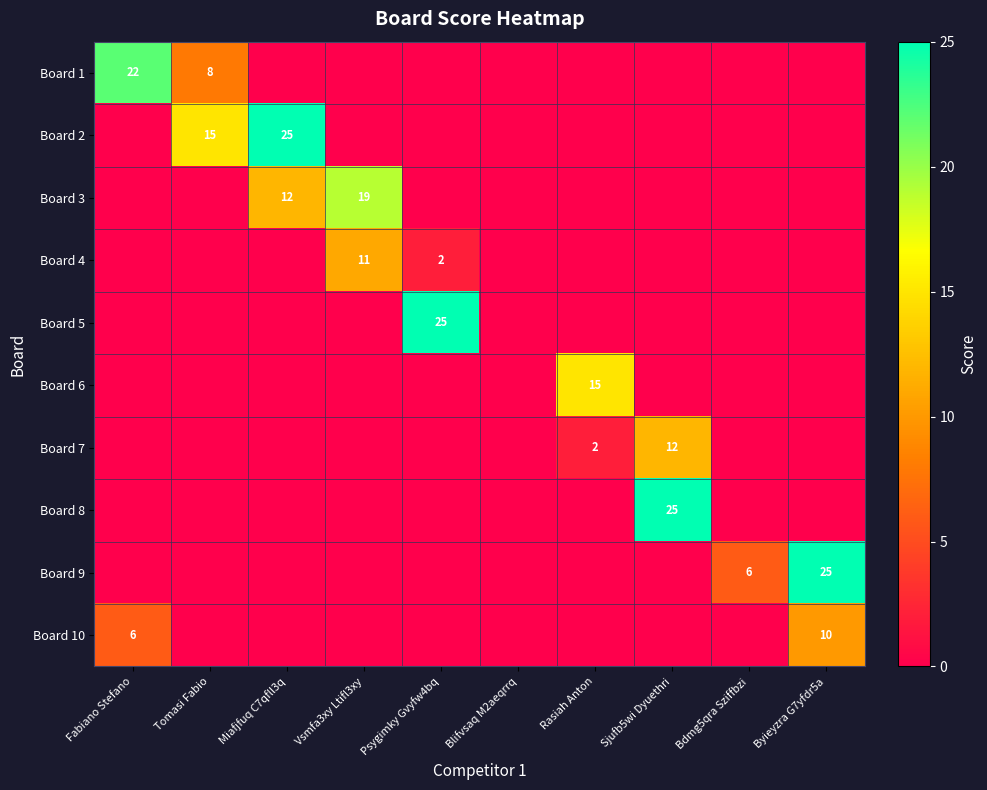

True or false: Board 3 has a value of 30 at Vsmfa3xy Ltifl3xy.

False